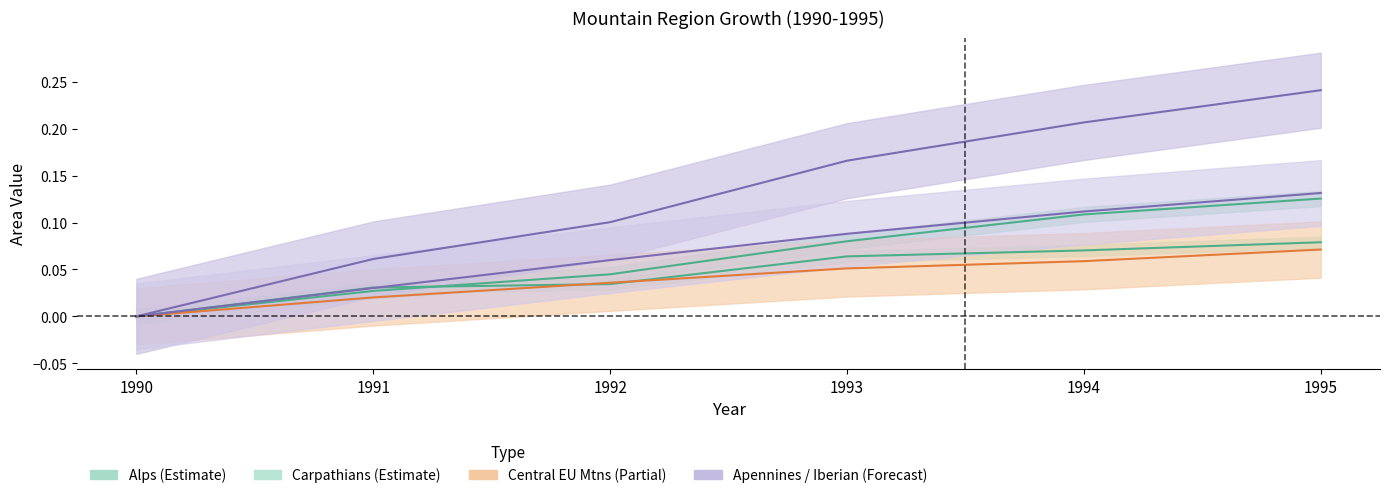

Reading right to left, transcribe all the data shown in this chart.

Alps: 1995=0.1	1994=0.1	1993=0.1	1992=0.0	1991=0.0	1990=0.0
Carpathians: 1995=0.1	1994=0.1	1993=0.1	1992=0.0	1991=0.0	1990=0.0
Central European Middle mountains: 1995=0.1	1994=0.1	1993=0.1	1992=0.0	1991=0.0	1990=0.0
Apennines: 1995=0.2	1994=0.2	1993=0.2	1992=0.1	1991=0.1	1990=0.0
Iberian mountains: 1995=0.1	1994=0.1	1993=0.1	1992=0.1	1991=0.0	1990=0.0